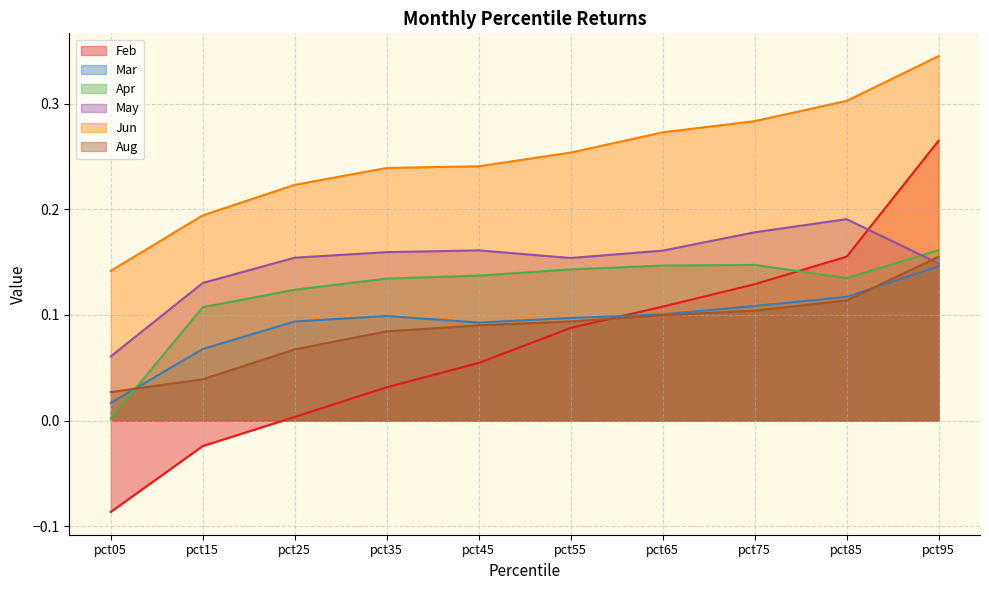

Reading left to right, list all the values displayed in this chart.

Feb: pct05=-0.1	pct15=-0.0	pct25=0.0	pct35=0.0	pct45=0.1	pct55=0.1	pct65=0.1	pct75=0.1	pct85=0.2	pct95=0.3
Mar: pct05=0.0	pct15=0.1	pct25=0.1	pct35=0.1	pct45=0.1	pct55=0.1	pct65=0.1	pct75=0.1	pct85=0.1	pct95=0.1
Apr: pct05=0.0	pct15=0.1	pct25=0.1	pct35=0.1	pct45=0.1	pct55=0.1	pct65=0.1	pct75=0.1	pct85=0.1	pct95=0.2
May: pct05=0.1	pct15=0.1	pct25=0.2	pct35=0.2	pct45=0.2	pct55=0.2	pct65=0.2	pct75=0.2	pct85=0.2	pct95=0.1
Jun: pct05=0.1	pct15=0.2	pct25=0.2	pct35=0.2	pct45=0.2	pct55=0.3	pct65=0.3	pct75=0.3	pct85=0.3	pct95=0.3
Aug: pct05=0.0	pct15=0.0	pct25=0.1	pct35=0.1	pct45=0.1	pct55=0.1	pct65=0.1	pct75=0.1	pct85=0.1	pct95=0.2